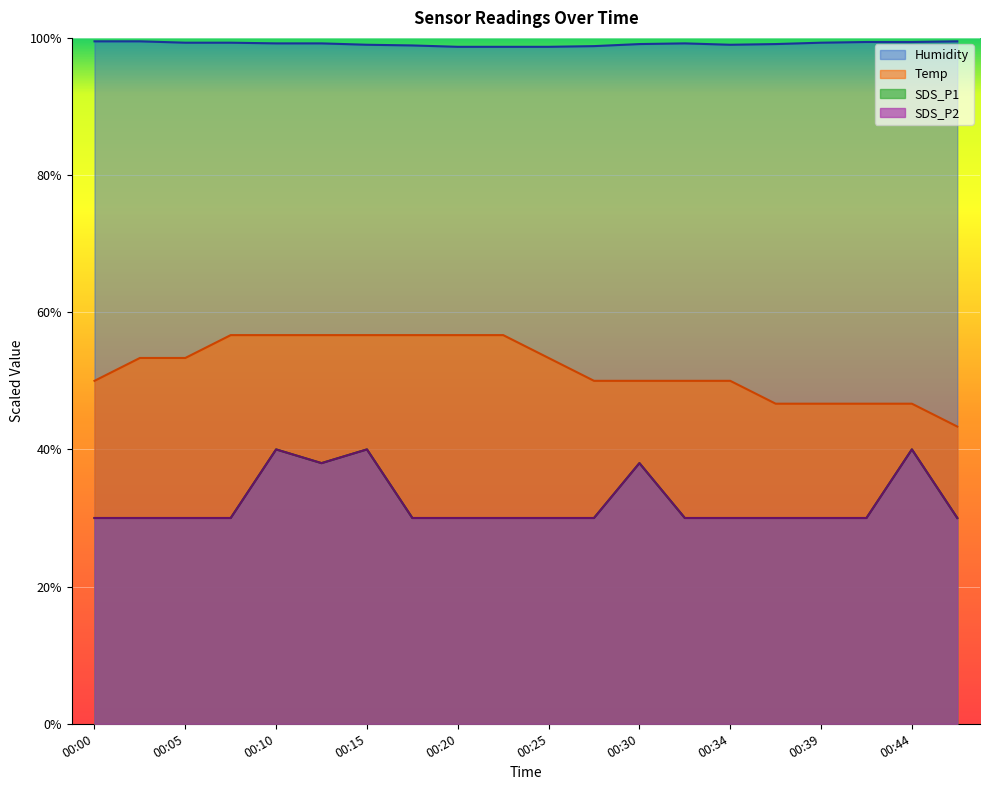

True or false: SDS_P1 and Temp cross at least once.

False